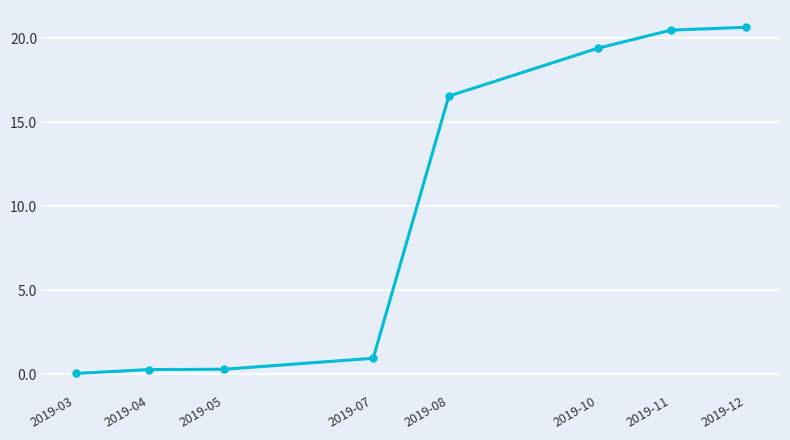

What is the change in value from 2019-04 to 2019-11?

+20.2